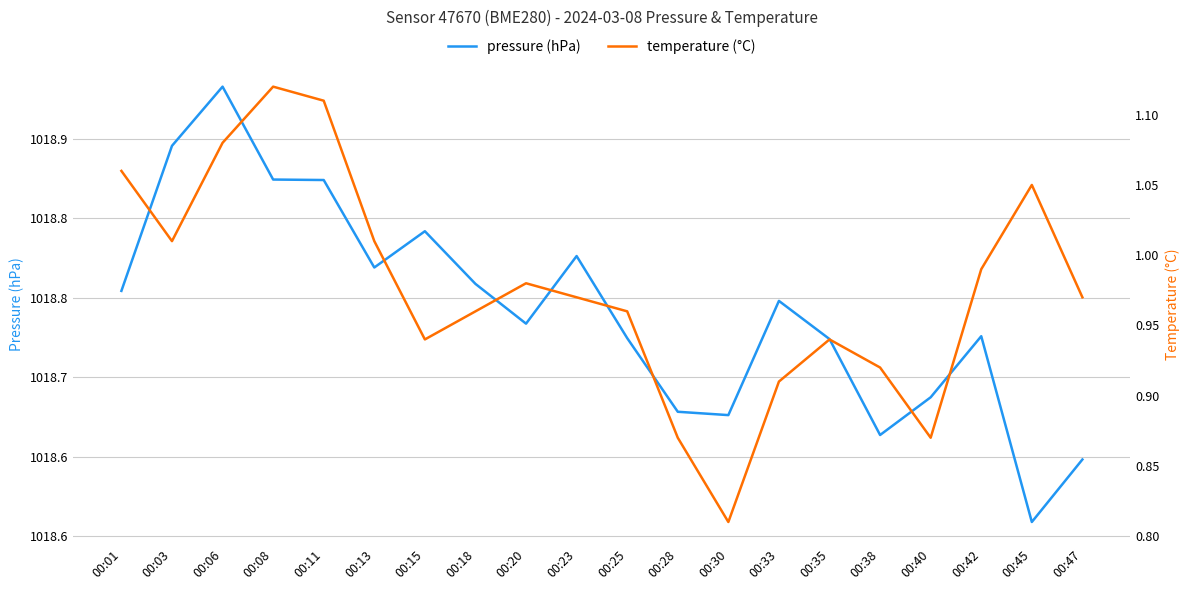

Rank the series by their maximum value, from lowest to highest.

temperature (°C), pressure (hPa)